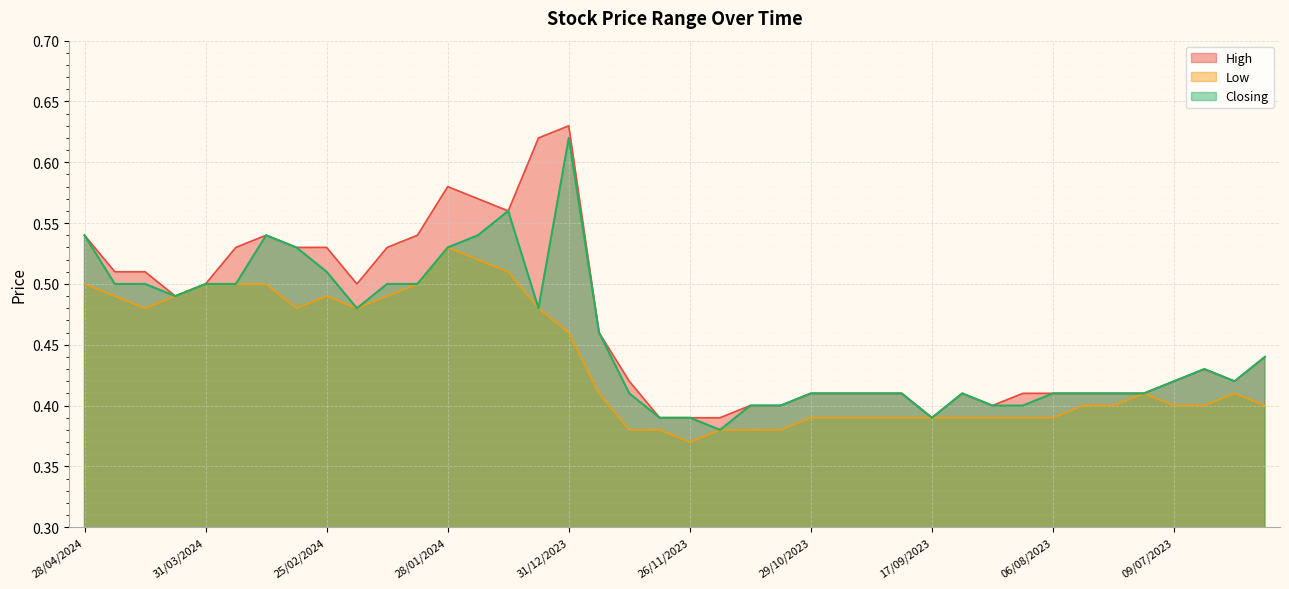

How many interior local peaks does the Closing series have?

5